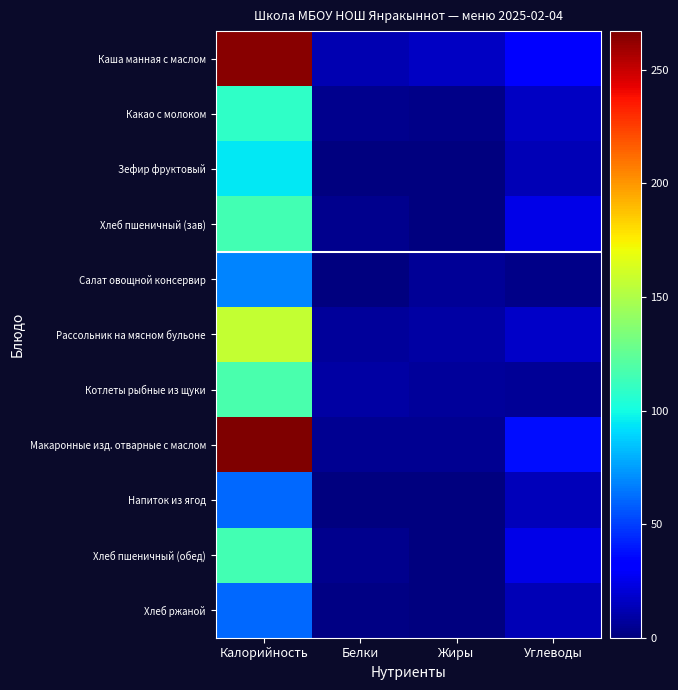

Which label corresponds to the largest value in the chart?

Калорийность